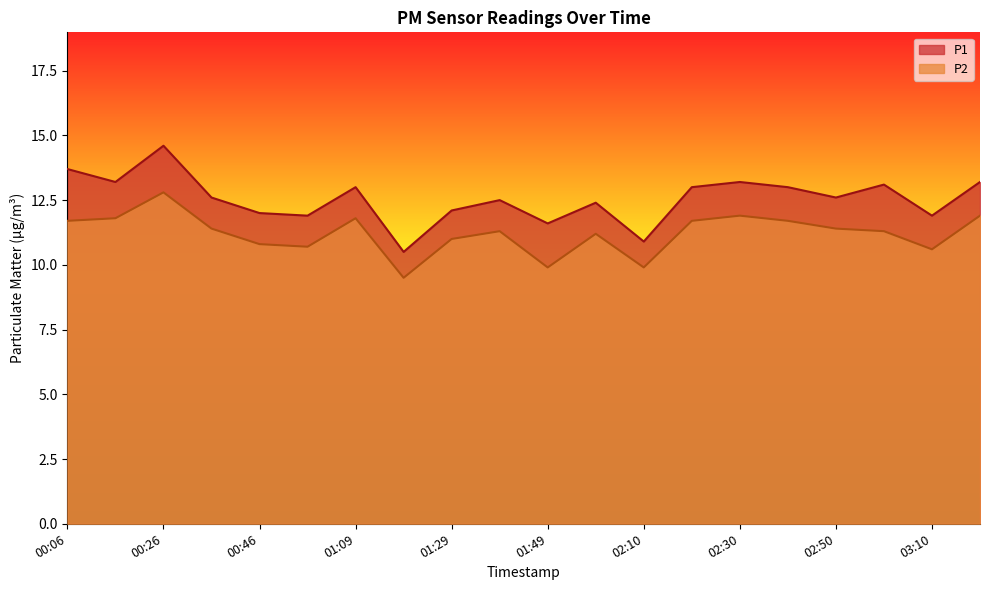

Does the chart display data point markers on the line(s)?

No